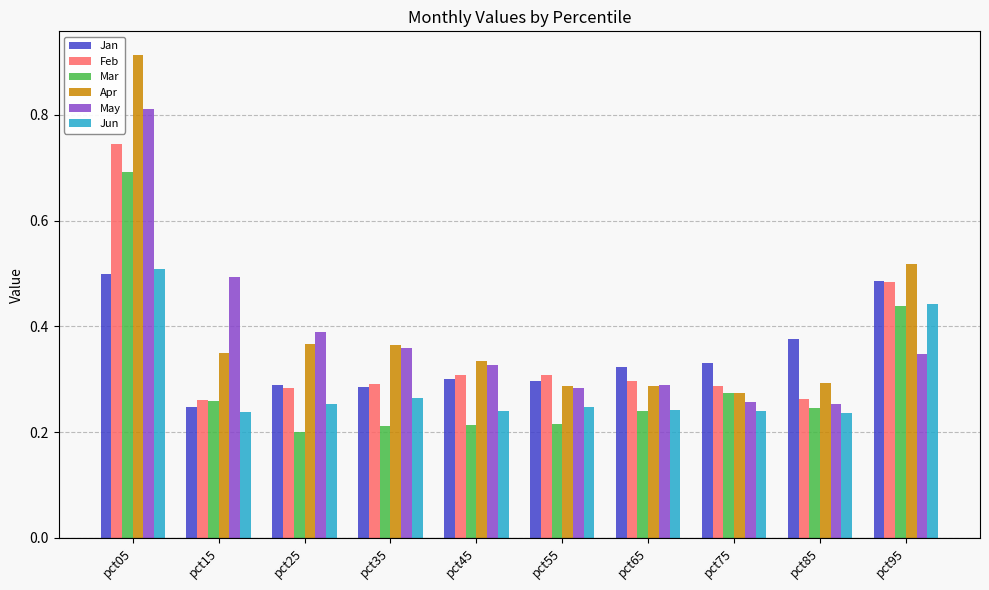

True or false: Apr has a value of 0.3 at pct65.

True